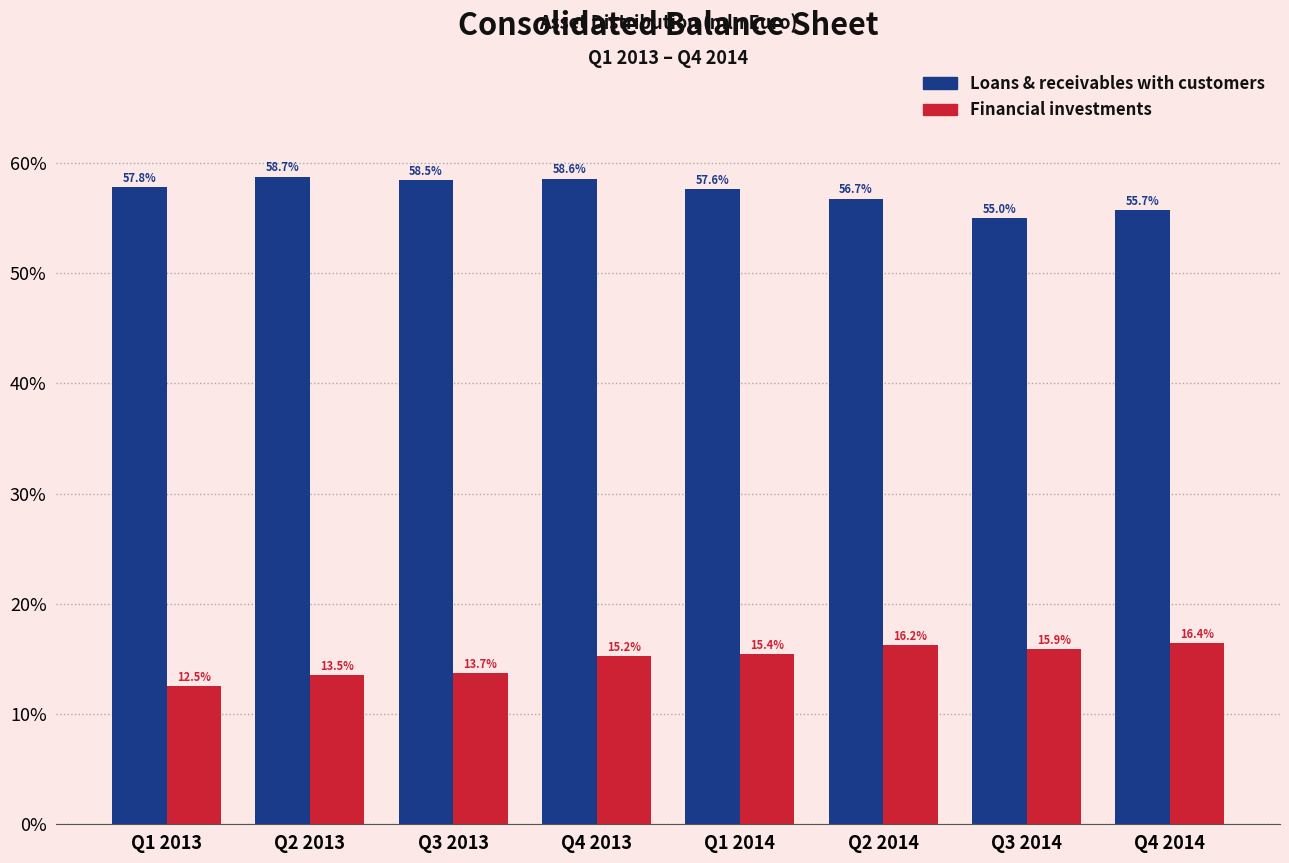

Reading right to left, transcribe all the data shown in this chart.

Loans & receivables with customers: 55.7	55.0	56.7	57.6	58.6	58.5	58.7	57.8
Financial investments: 16.4	15.9	16.2	15.4	15.2	13.7	13.5	12.5